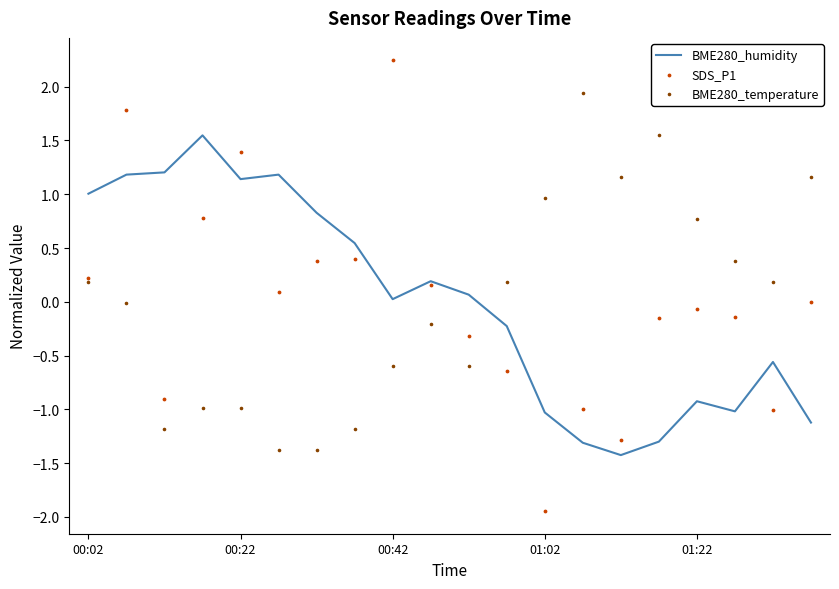

Which series reaches the maximum Y coordinate?

SDS_P1